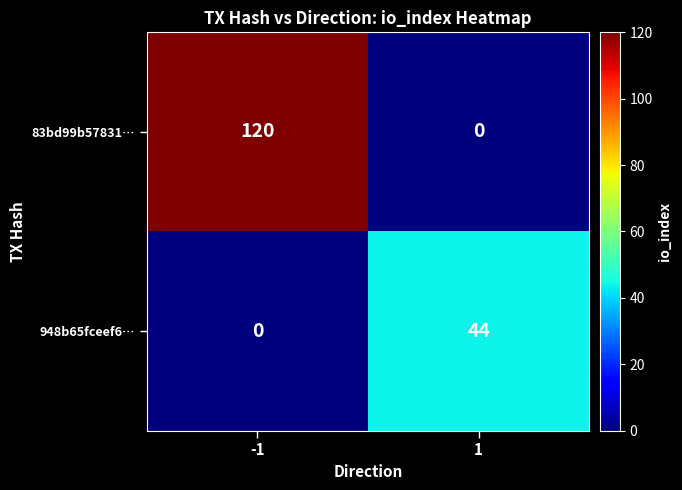

Reading left to right, what are all the values shown in this chart?

83bd99b57831…: 120	0
948b65fceef6…: 0	44